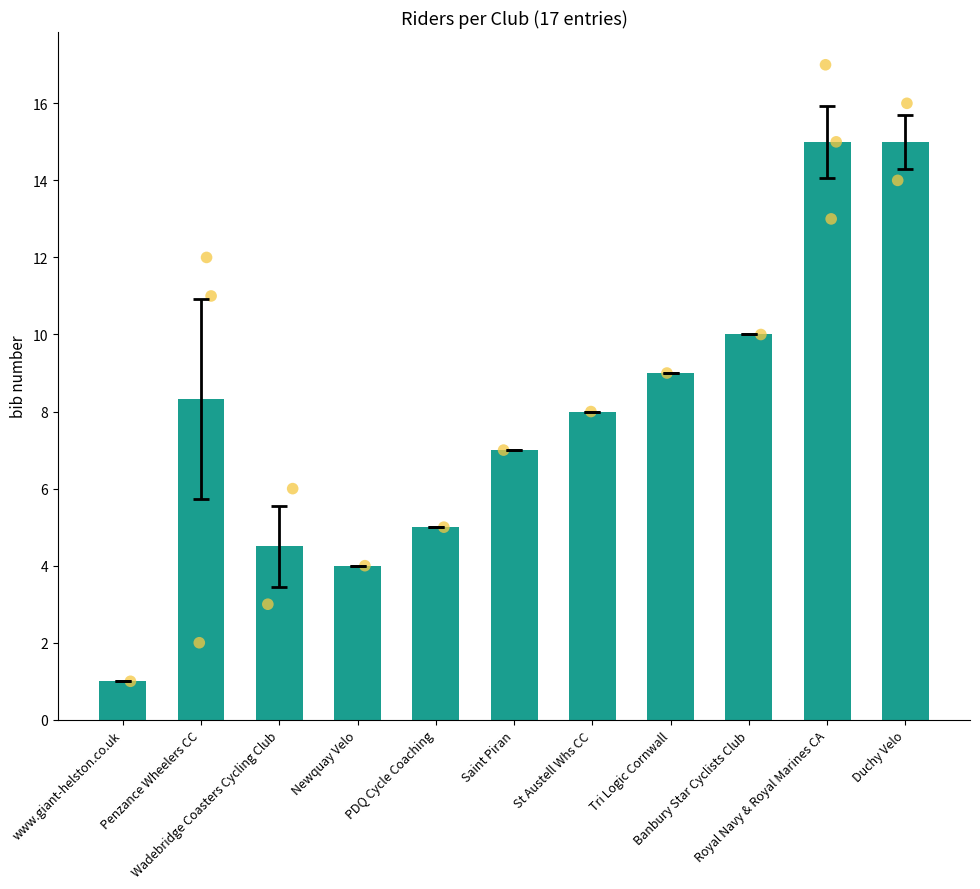

What is the change in value from Saint Piran to Duchy Velo?

+8.0